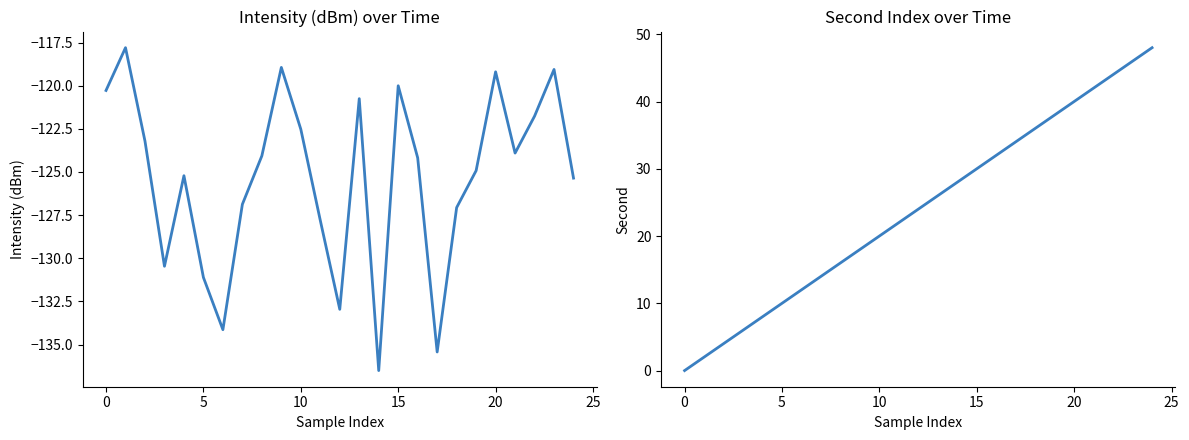

How many lines are shown in the chart?

2